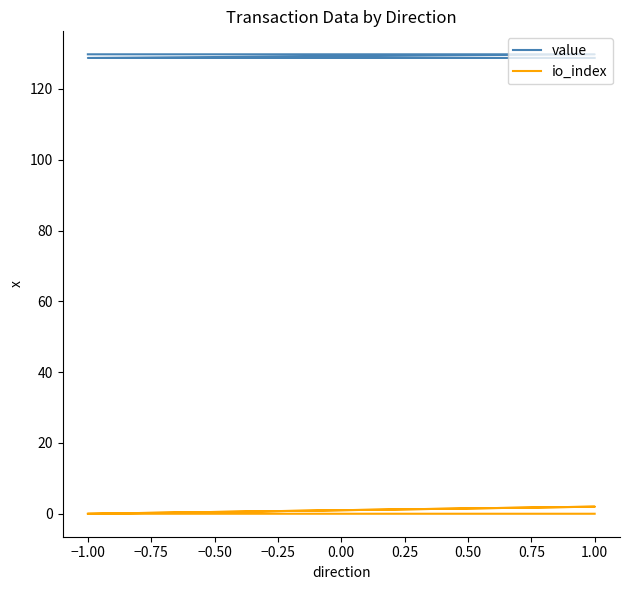

At 1.00, list the series in order from smallest to largest.

io_index, value